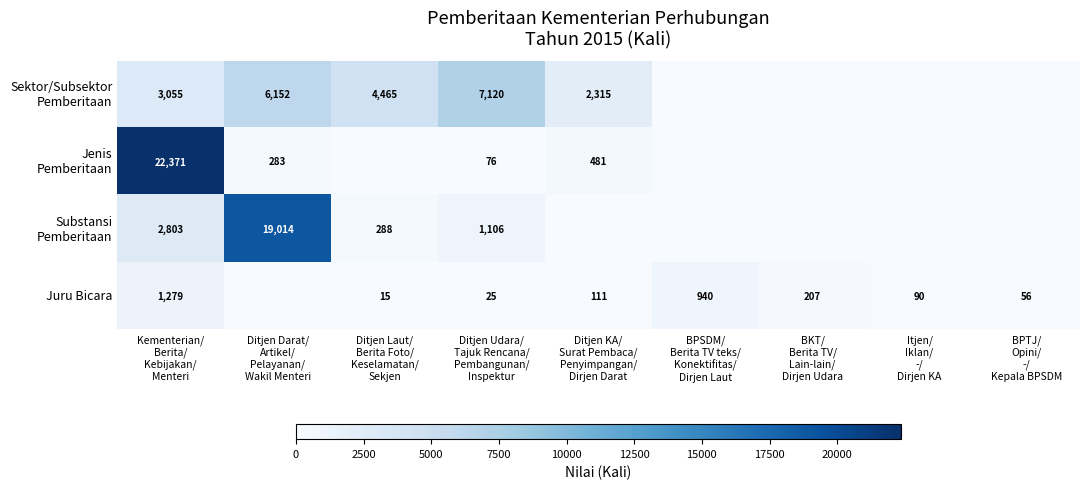

Count the number of categories in the chart.

9